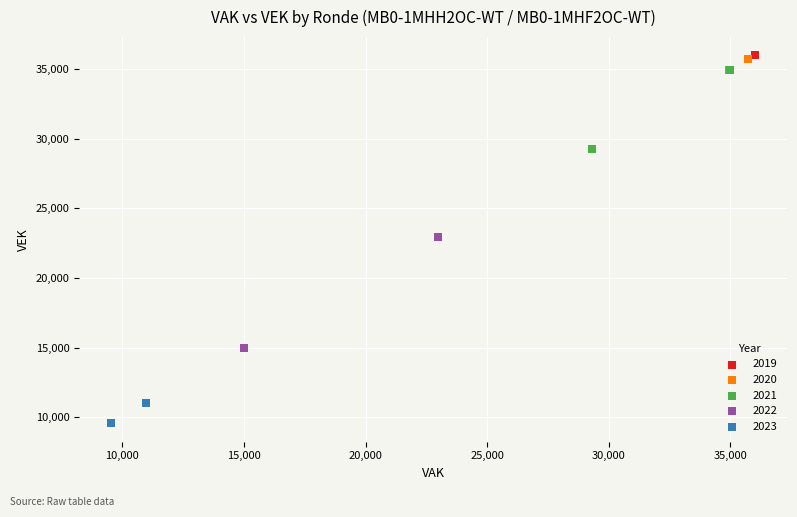

Which series reaches the minimum Y coordinate?

2023